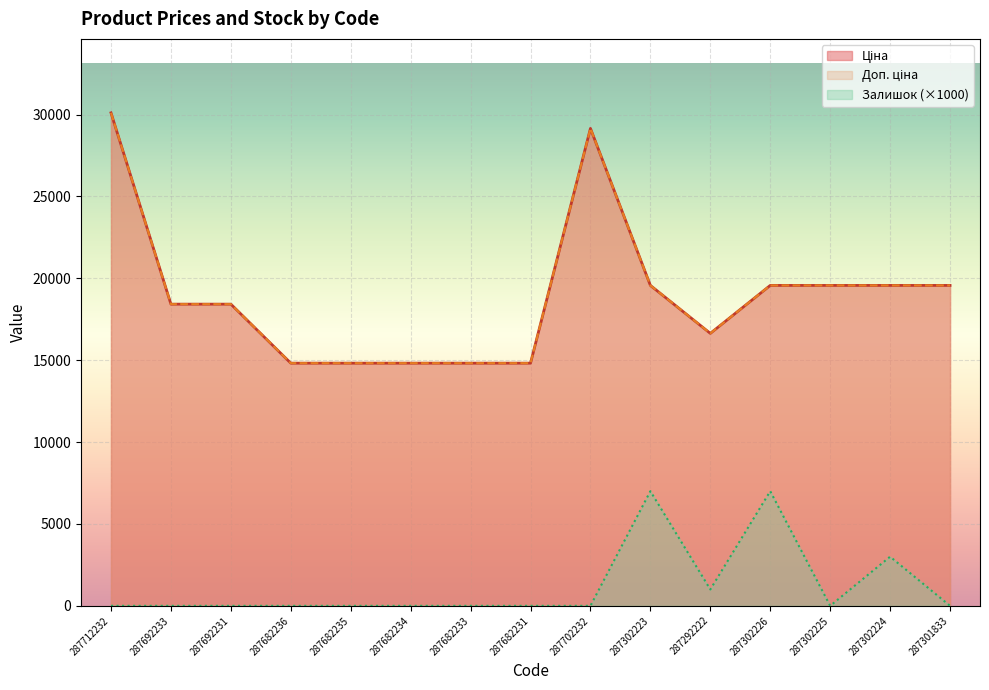

List the labels in order of Ціна value, largest first.

287712232, 287702232, 287302223, 287302226, 287302225, 287302224, 287301833, 287692233, 287692231, 287292222, 287682236, 287682235, 287682234, 287682233, 287682231